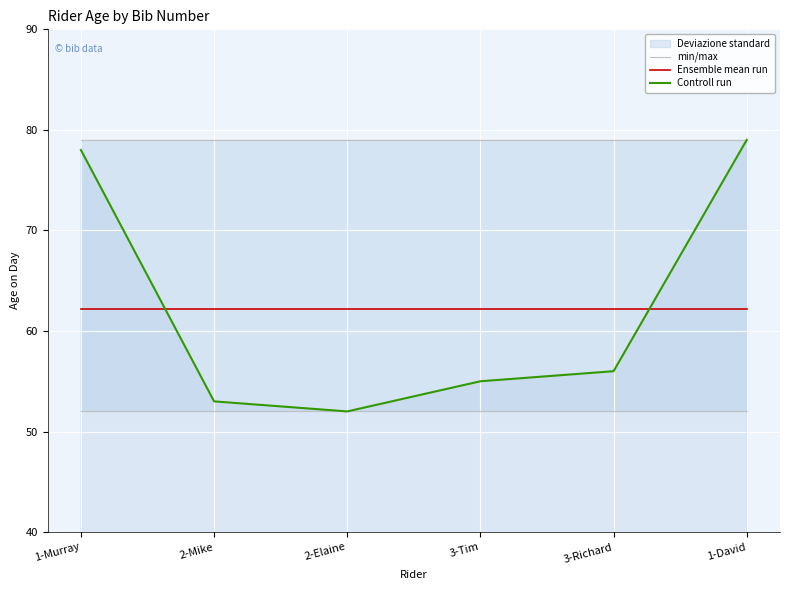

Rank the categories by min/max value from highest to lowest.

1-Murray, 2-Mike, 2-Elaine, 3-Tim, 3-Richard, 1-David